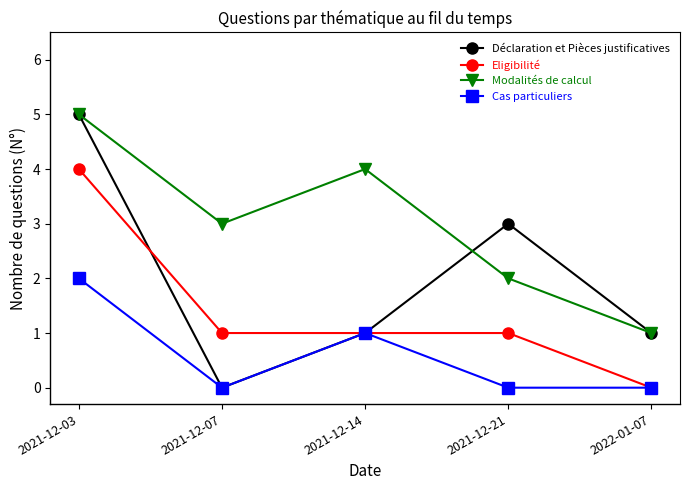

List the series in order of their overall mean, lowest first.

Cas particuliers, Eligibilité, Déclaration et Pièces justificatives, Modalités de calcul